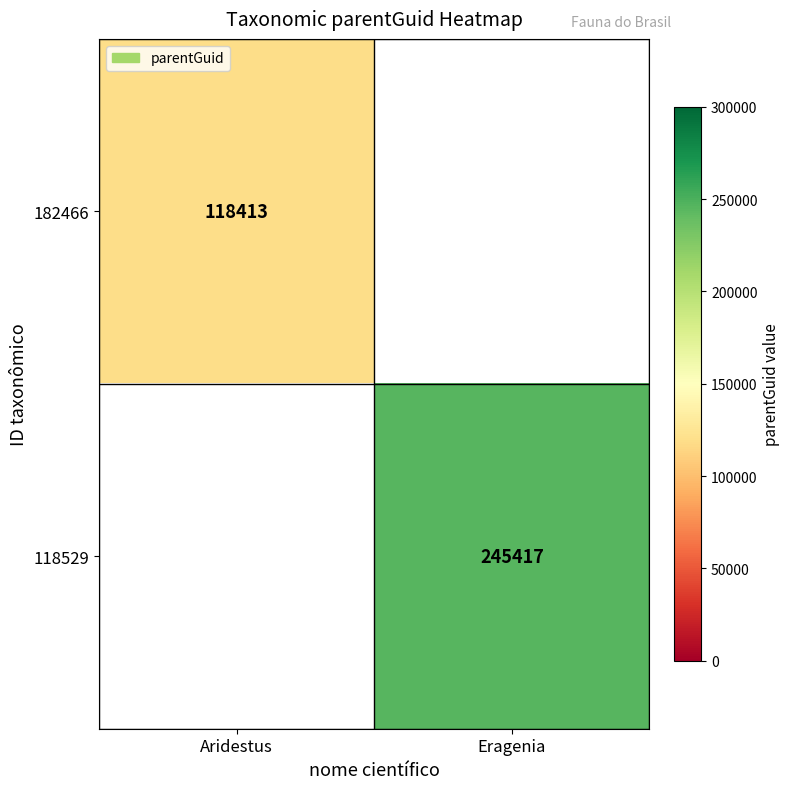

Which has a higher value, Aridestus or Eragenia?

Eragenia